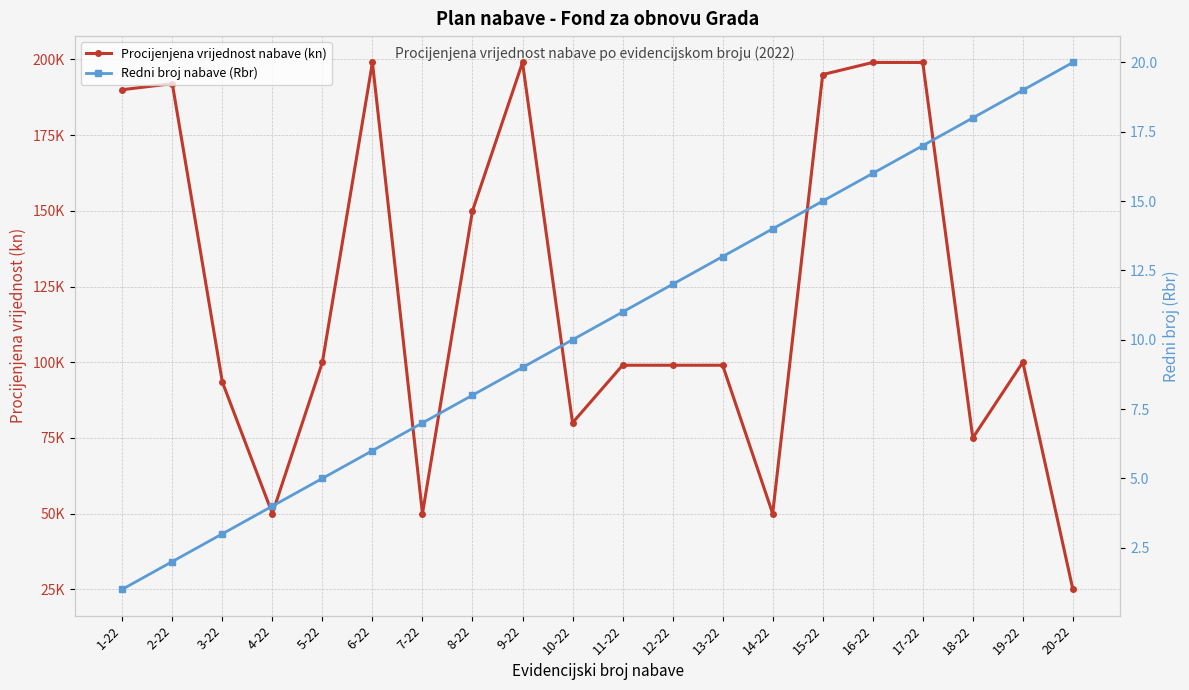

What is the label of the 5th point from the left?

5-22